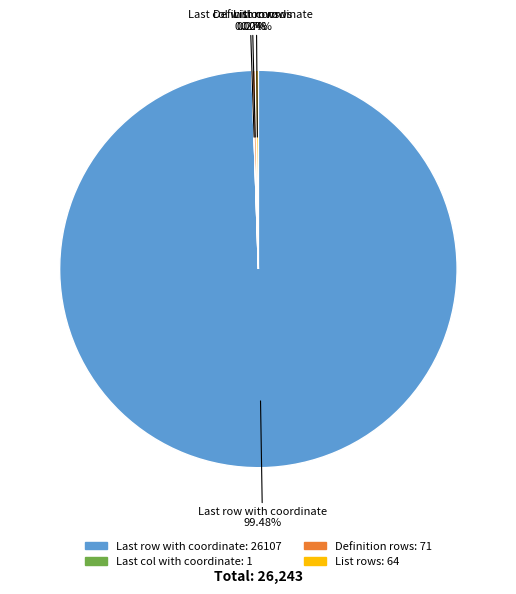

Which category accounts for the majority?

Last row with coordinate